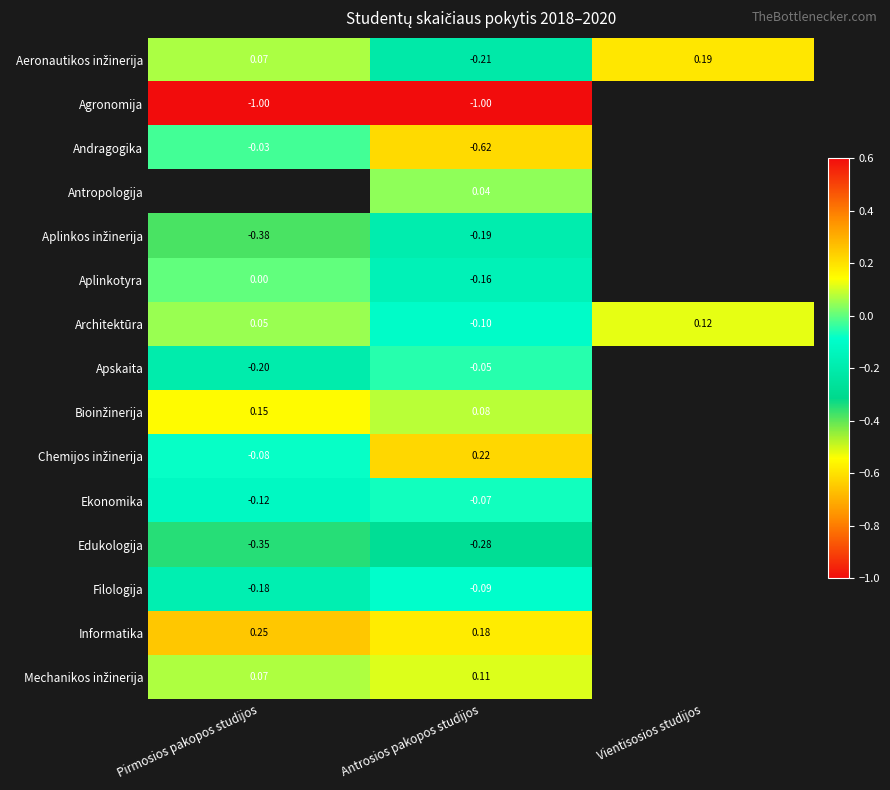

True or false: Aplinkotyra has a value of 0.0 at Pirmosios pakopos studijos.

True